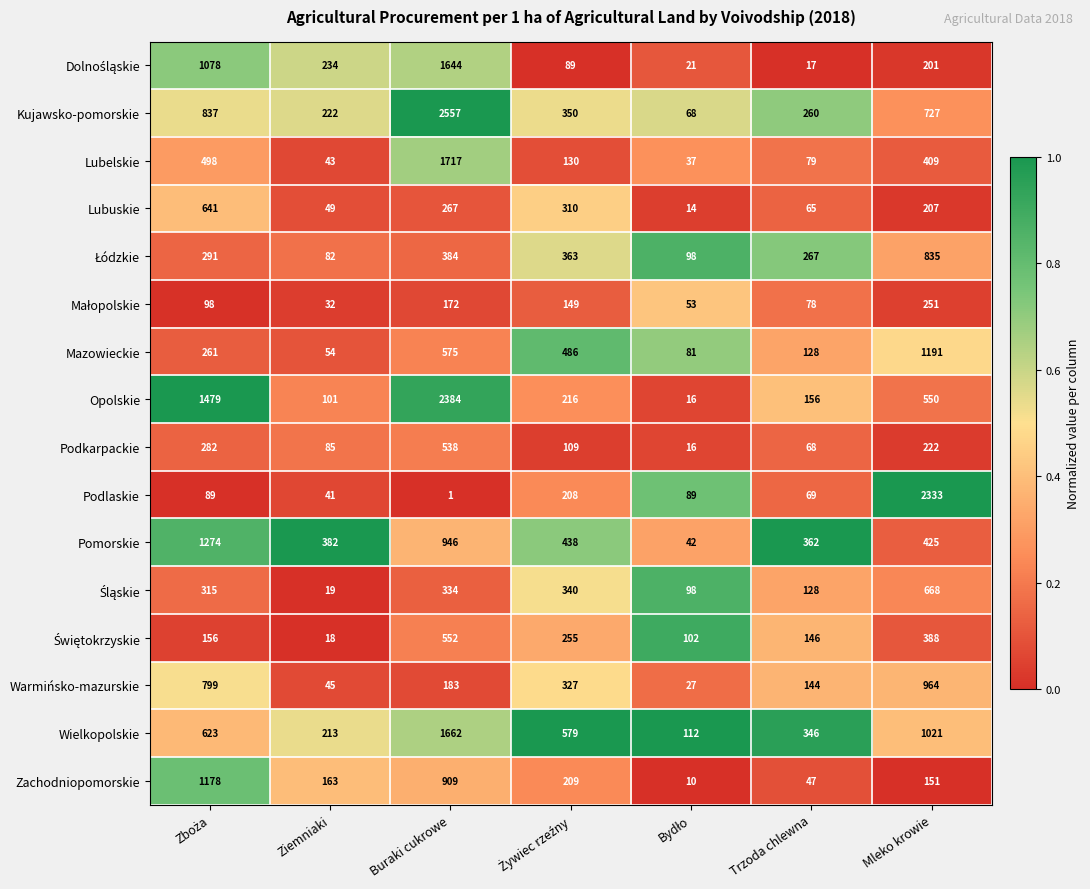

Which label corresponds to the largest value in the chart?

Buraki cukrowe